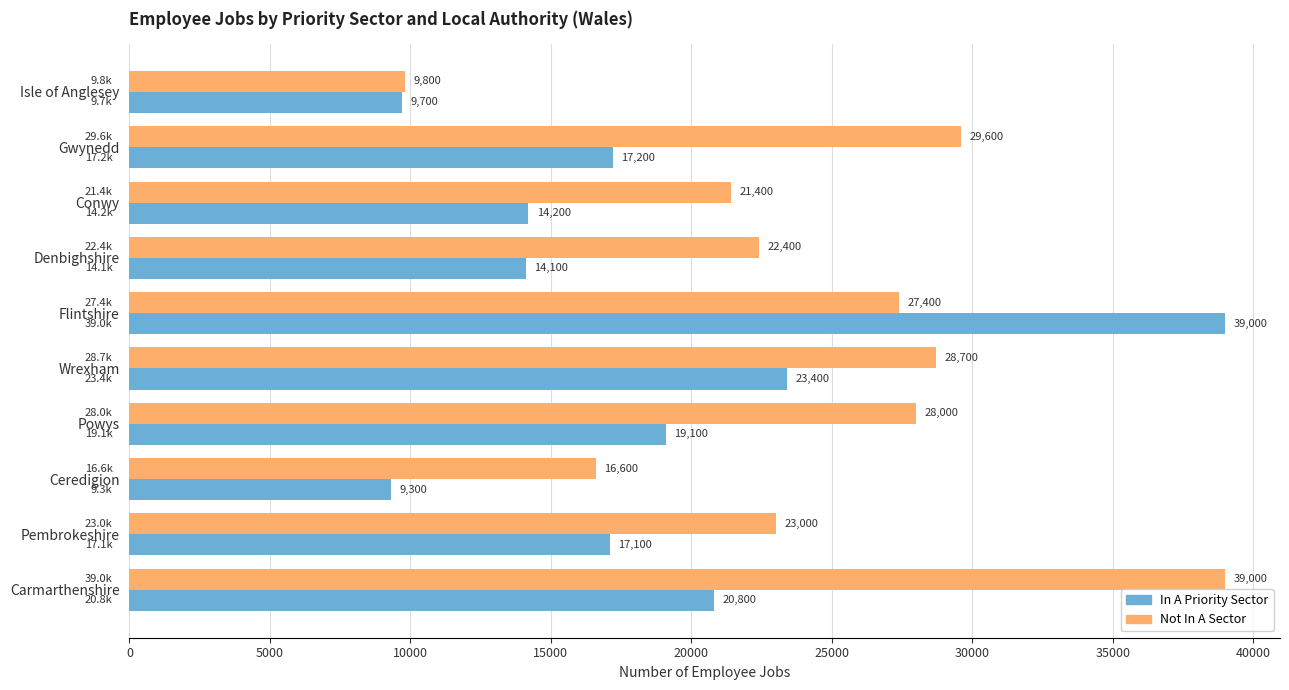

Read the In A Priority Sector value at Wrexham, to the nearest 100.

23400